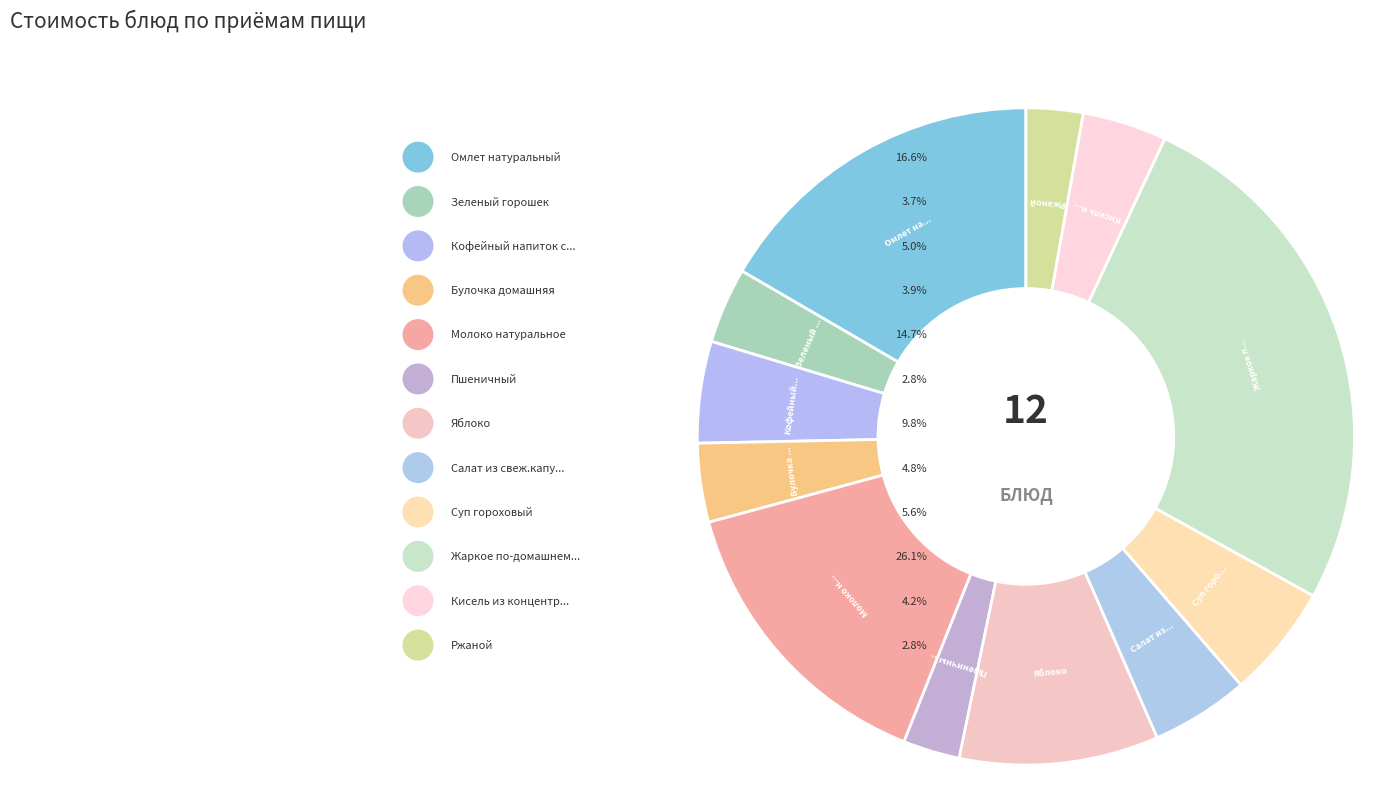

Between Салат из свеж.капусты and Суп гороховый, which is larger?

Суп гороховый